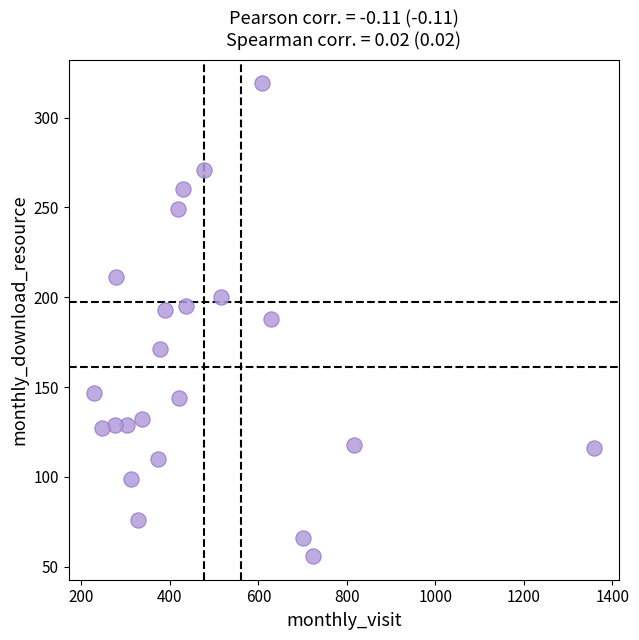

What is the range of Y values (max minus min)?

263